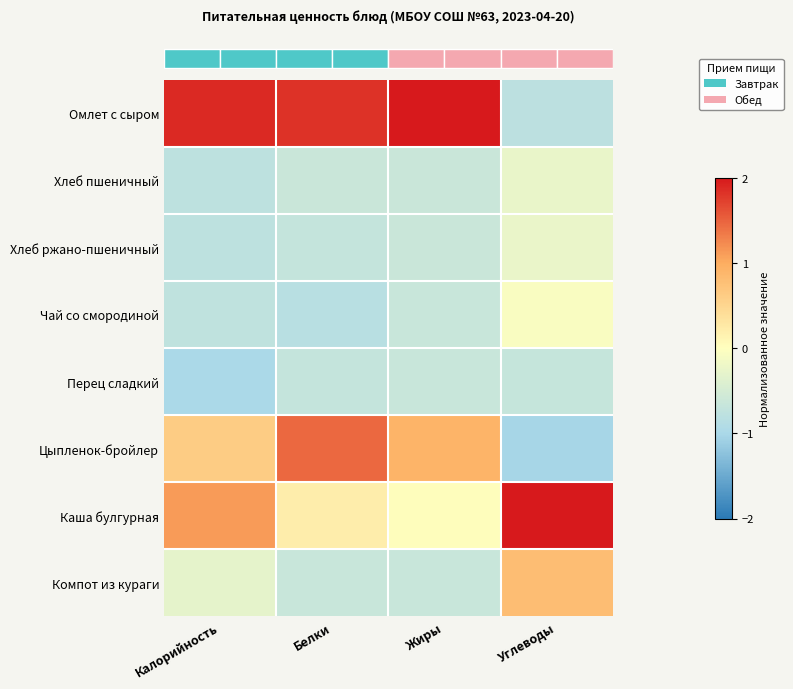

At how many categories does at least one series exceed 1?

4